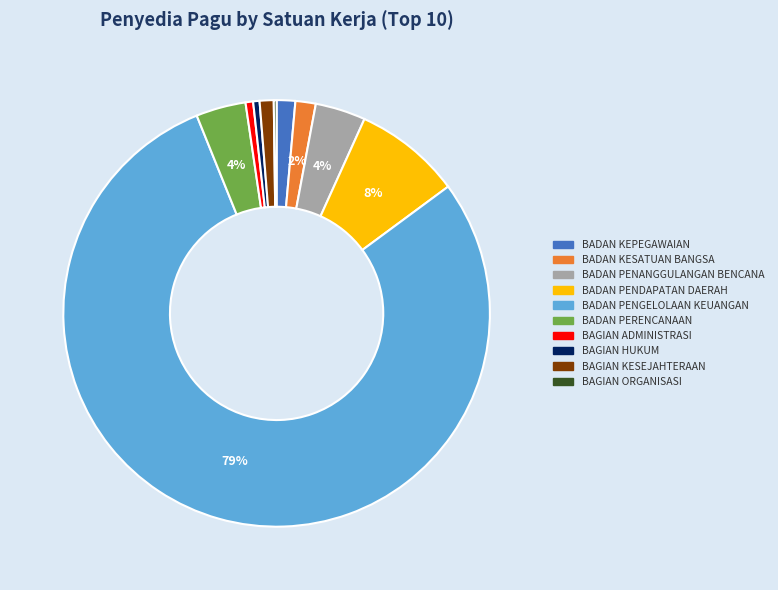

To the nearest percent, what portion does BAGIAN ADMINISTRASI represent?

1%